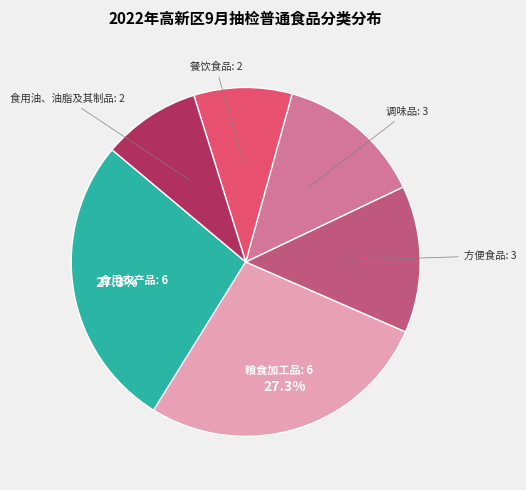

Is there any slice that represents more than half of the pie?

No